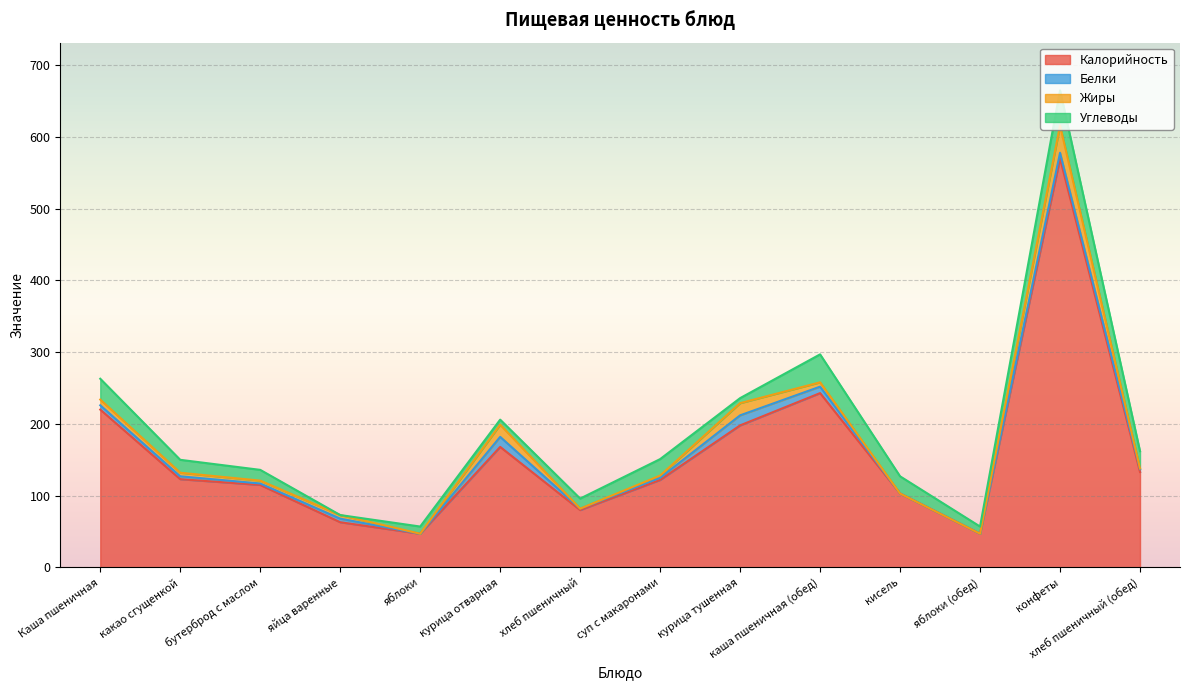

What is the label of the 1st point from the right?

хлеб пшеничный (обед)